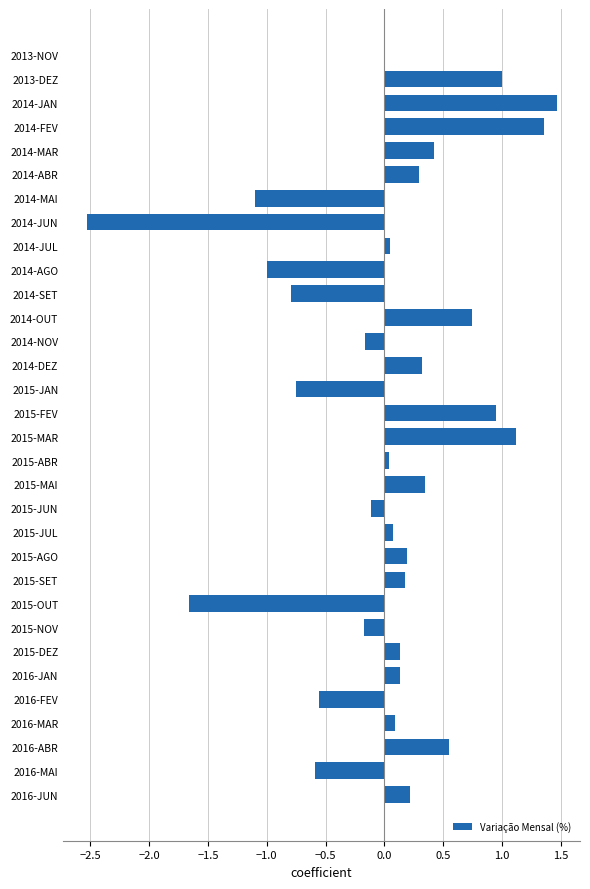

Which has a higher value, 2014-OUT or 2014-DEZ?

2014-OUT